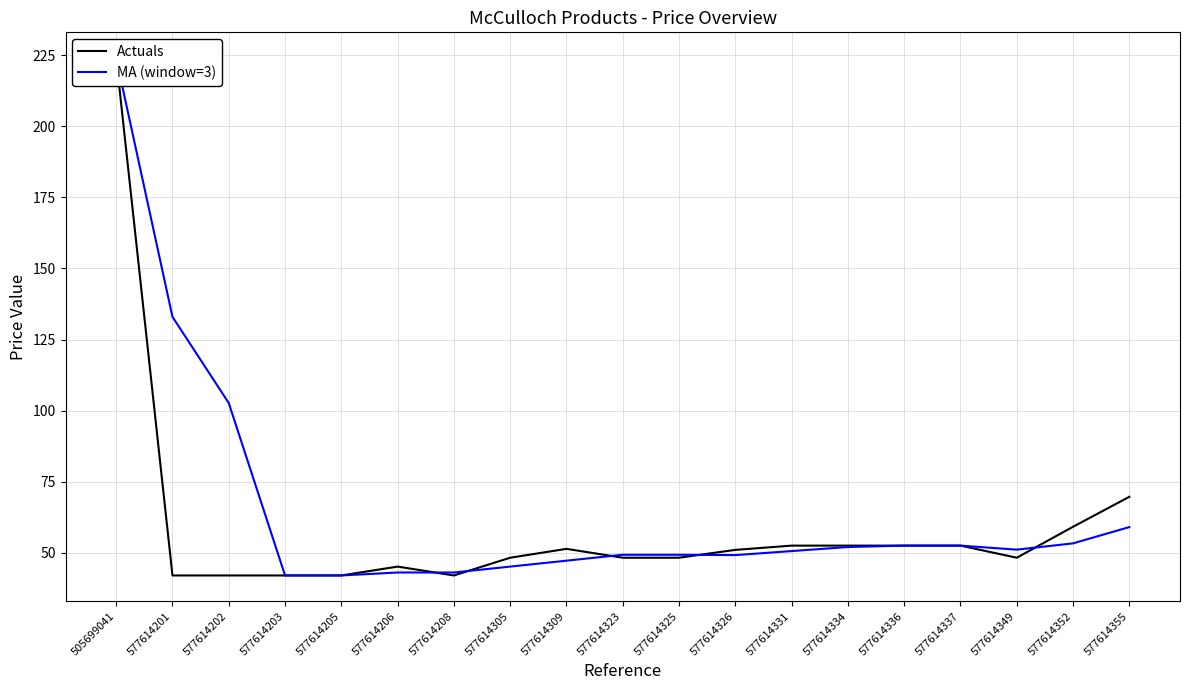

True or false: MA (window=3) has more than 0 interior local peaks.

False